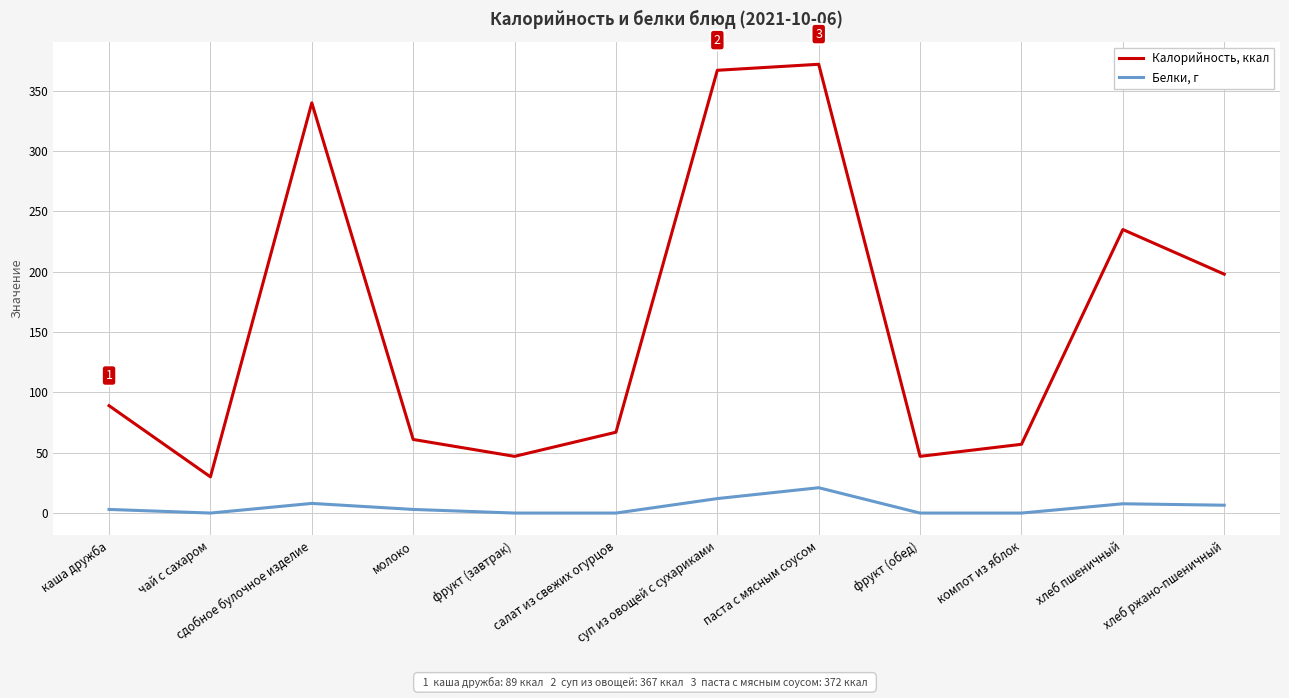

What position from the right is фрукт (обед)?

4